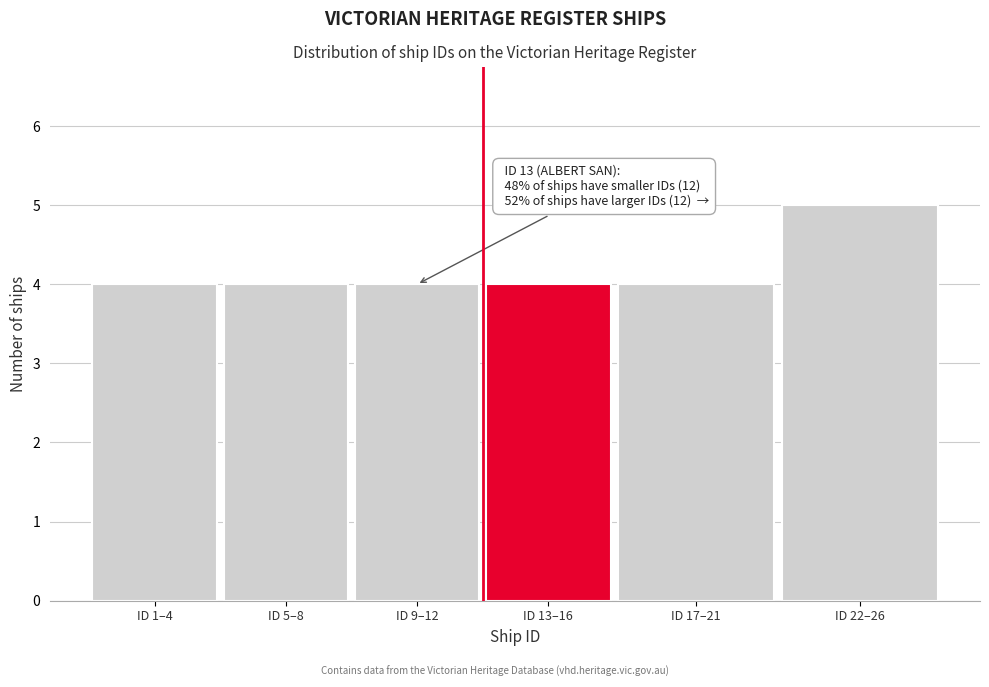

Reading right to left, what are all the values shown in this chart?

ID 22–26=5	ID 17–21=4	ID 13–16=4	ID 9–12=4	ID 5–8=4	ID 1–4=4